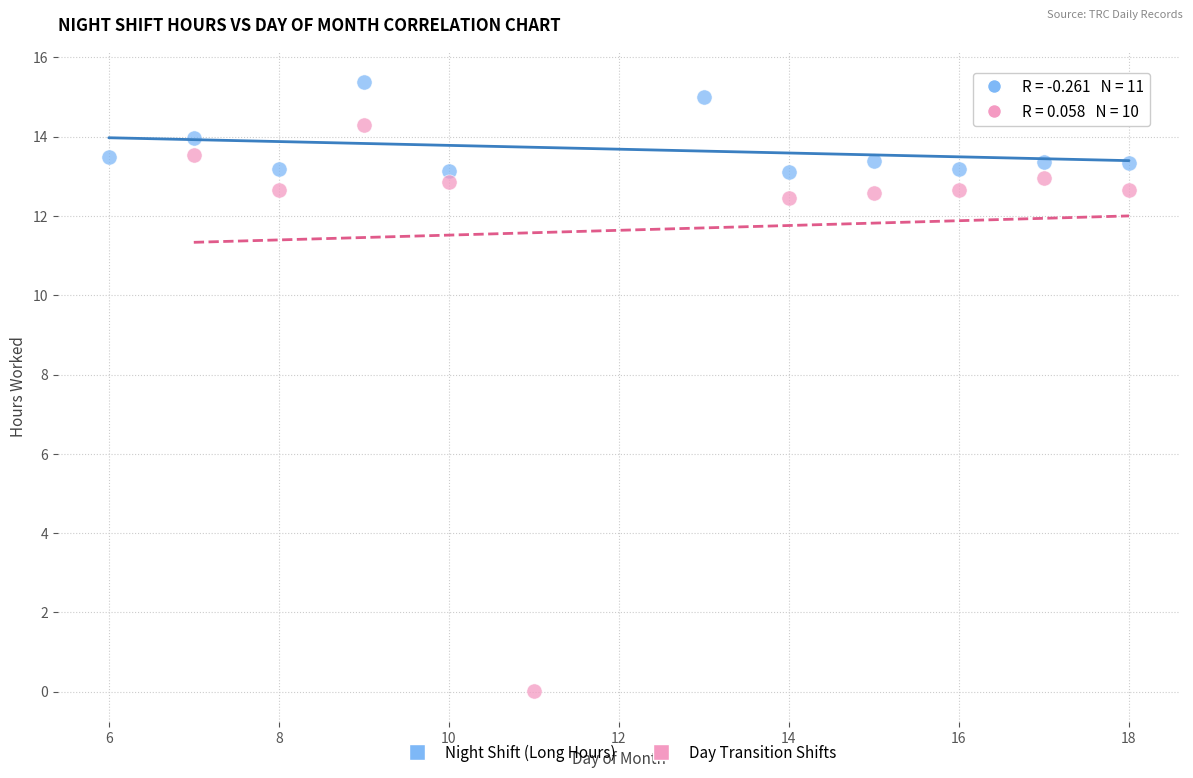

Which series reaches the minimum Y coordinate?

Day Transition Shifts